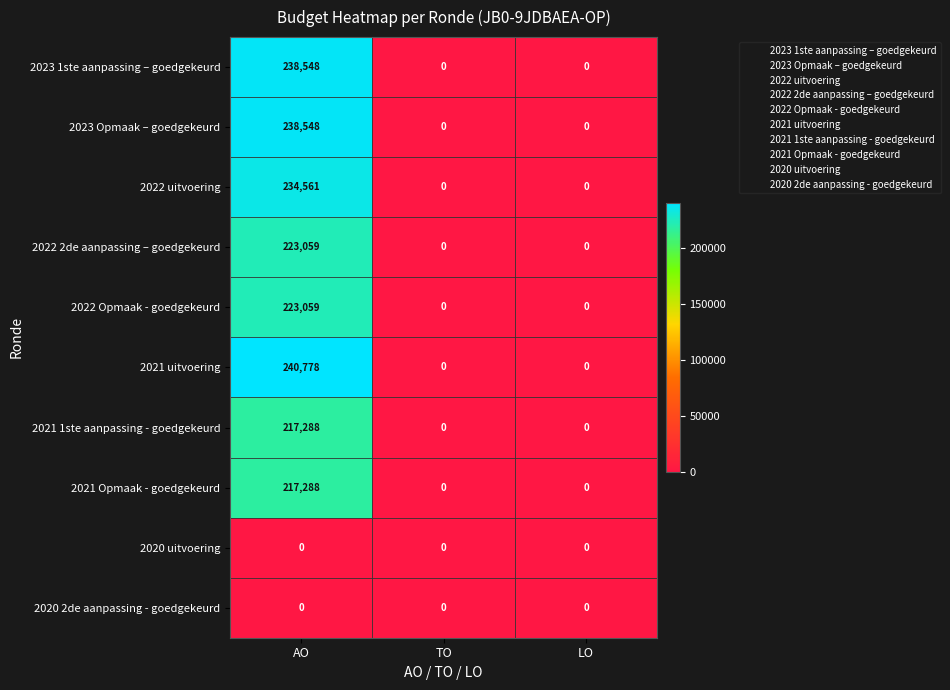

What is the difference between the maximum and minimum values in the 2021 1ste aanpassing - goedgekeurd series?

217288